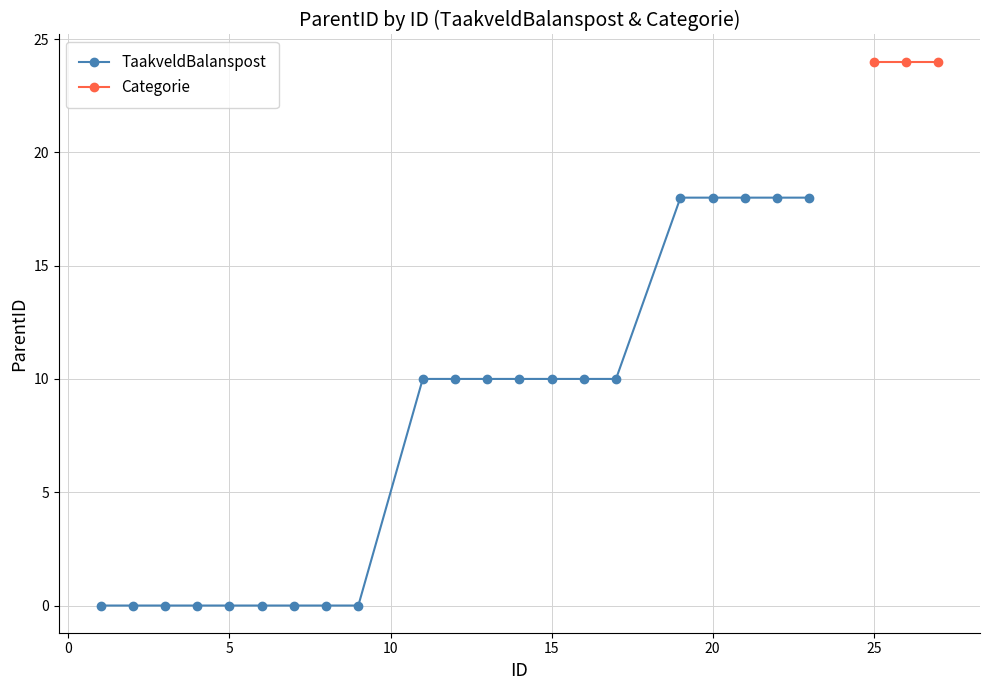

What is the value of the 14th point from the left?

10